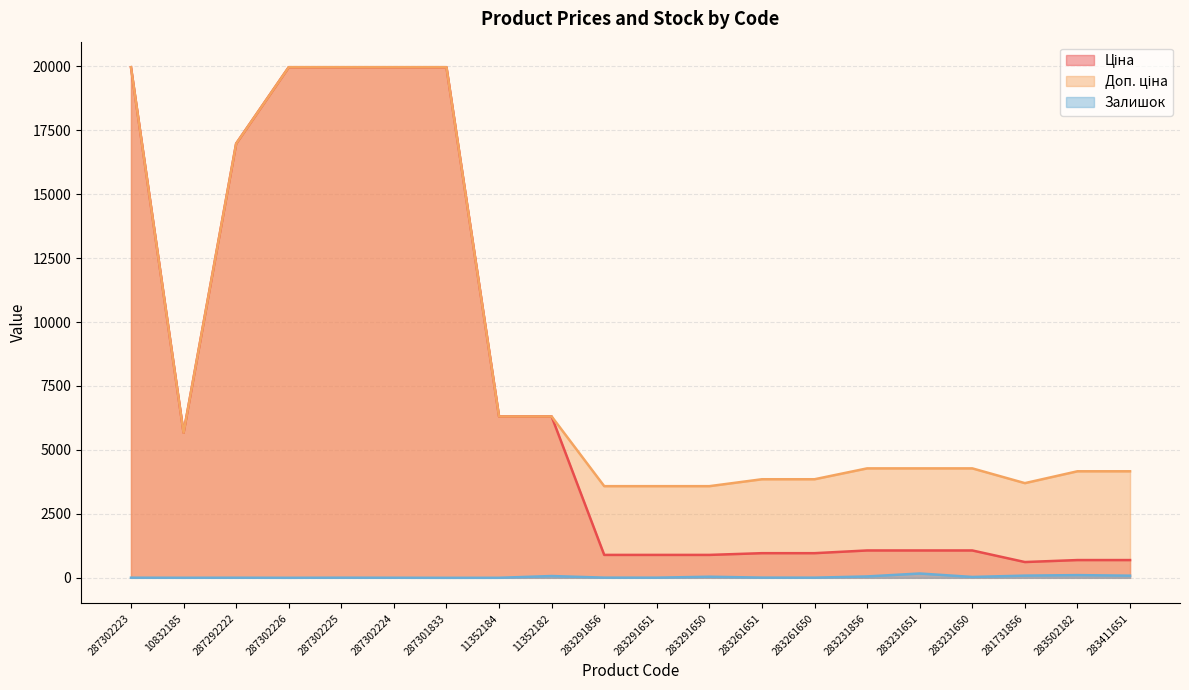

Which label corresponds to the smallest value in the chart?

287301833